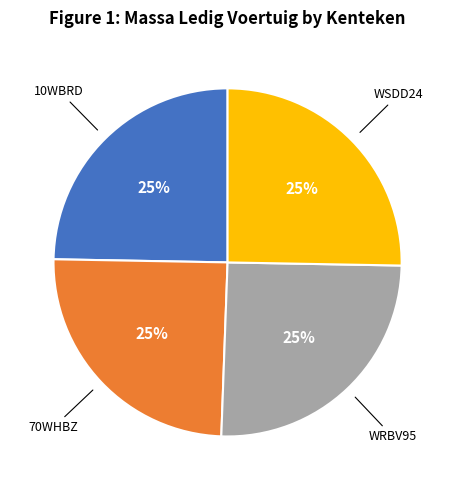

Is there a majority slice in this chart?

No